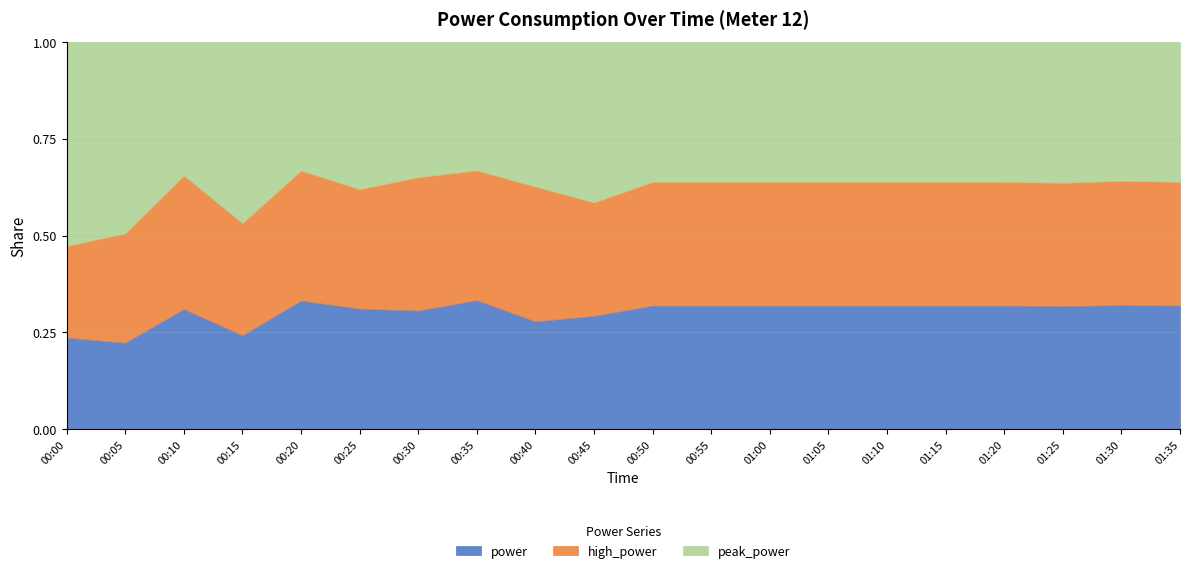

Is it true that power equals 0.2 at 00:10?

False